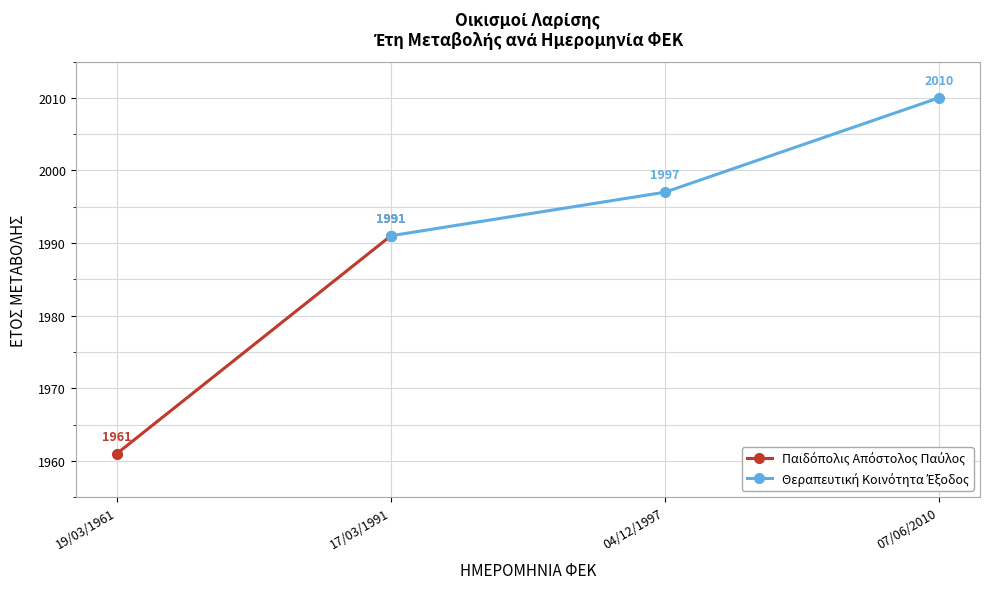

Reading right to left, list all the values displayed in this chart.

07/06/2010=2010	04/12/1997=1997	17/03/1991=1991	17/03/1991=1991	19/03/1961=1961